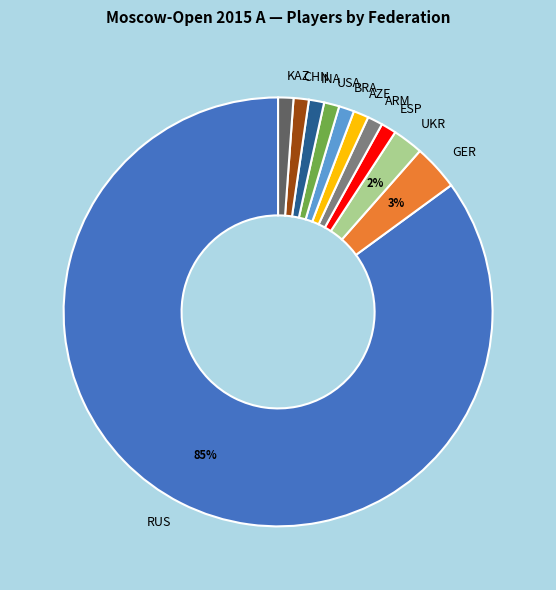

The USA slice represents 11% of the pie. True or false?

False